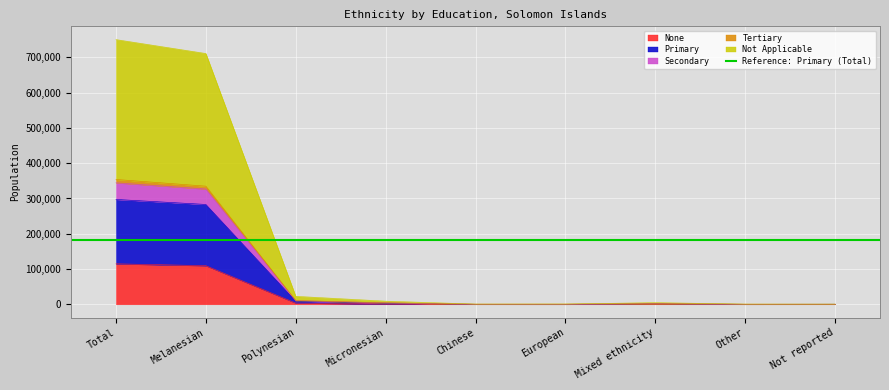

True or false: Tertiary and Not Applicable cross at least once.

False